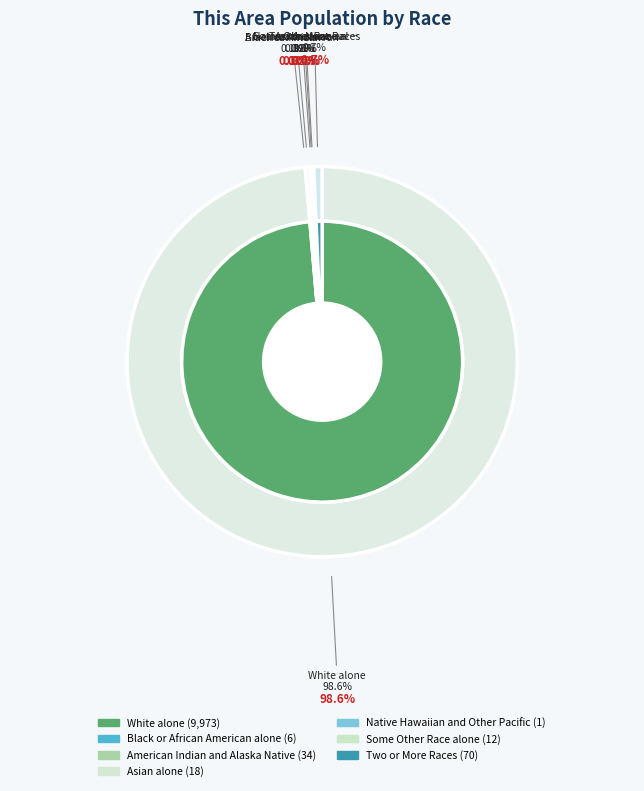

Combined, what portion of the pie is Black or African American alone and Some Other Race alone?

0.2%